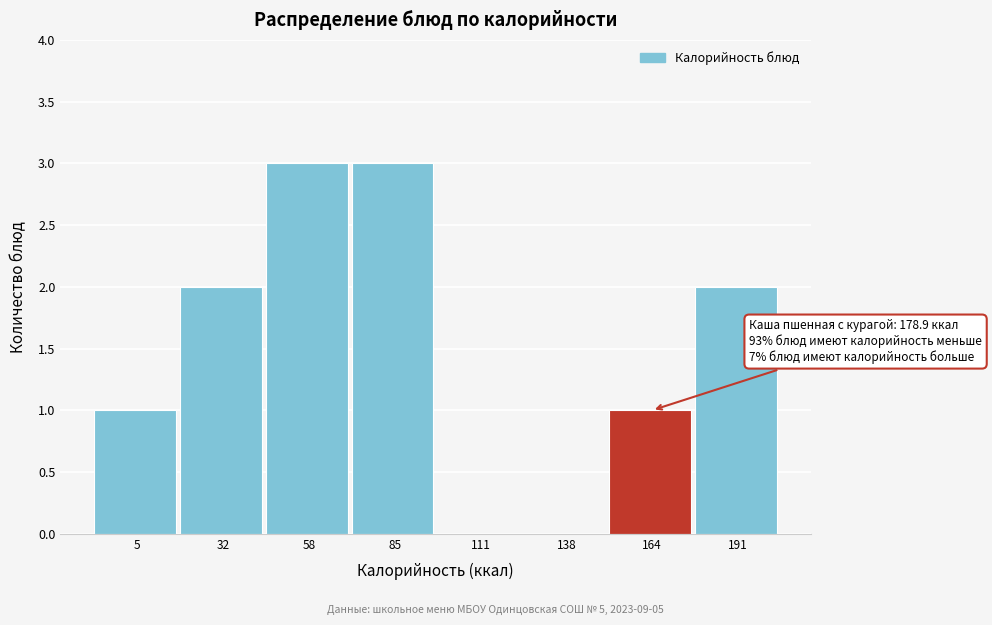

Reading left to right, what are all the values shown in this chart?

5=1	32=2	58=3	85=3	111=0	138=0	164=1	191=2